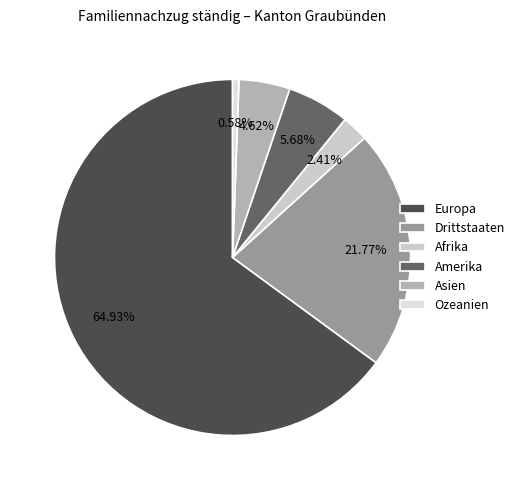

Is it true that Amerika is 6% of the pie?

True